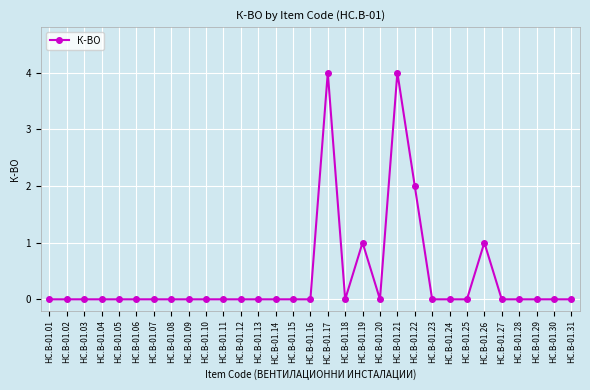

What is the difference between the maximum and minimum values?

4